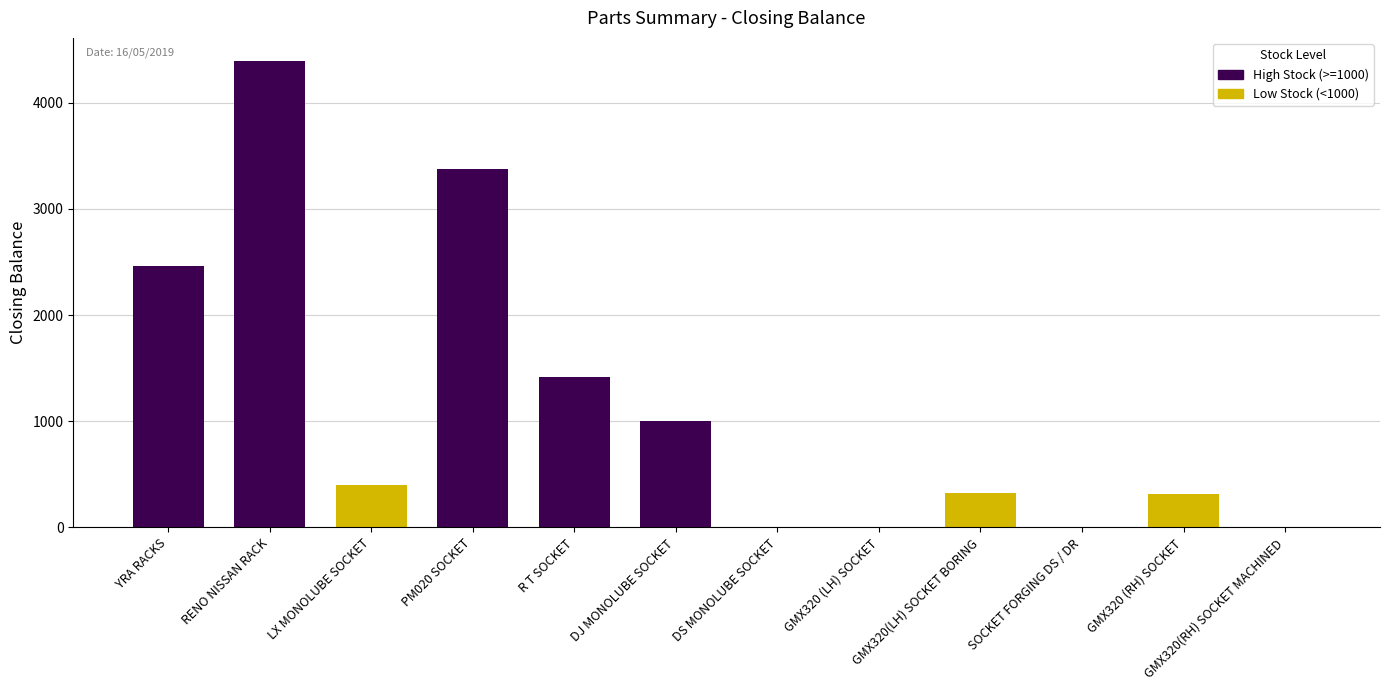

How many series are shown in this chart?

1